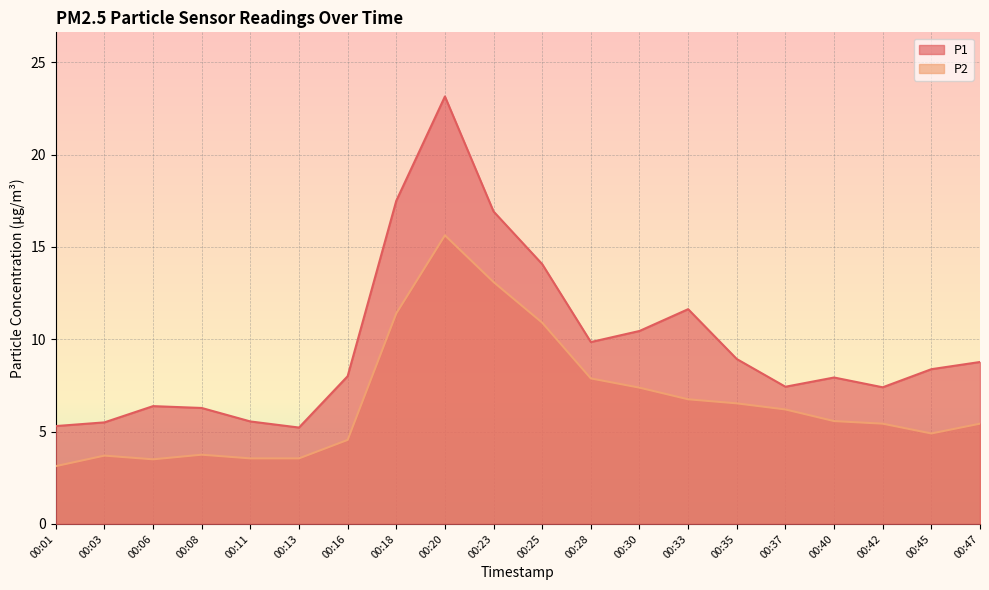

True or false: P1 and P2 intersect in this chart.

False